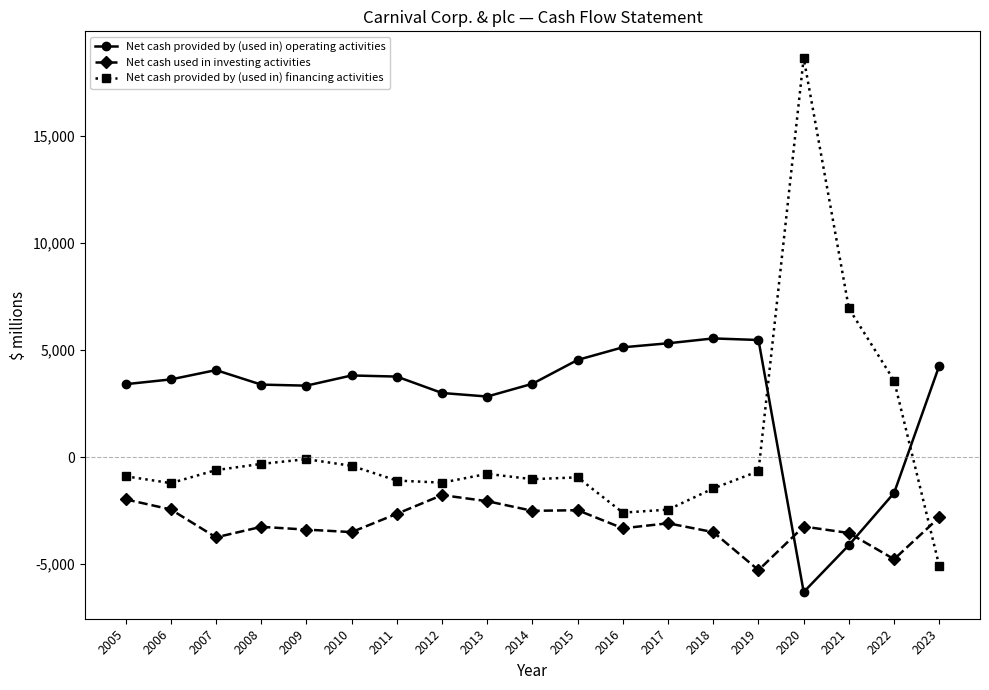

How many intersections are there between Net cash provided by (used in) operating activities and Net cash provided by (used in) financing activities?

2